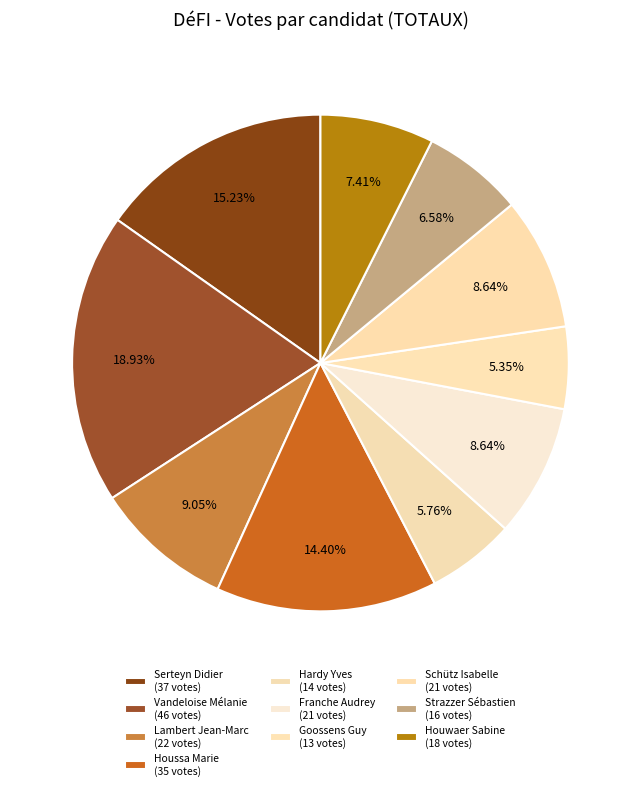

Is it true that Schütz Isabelle is 16% of the pie?

False